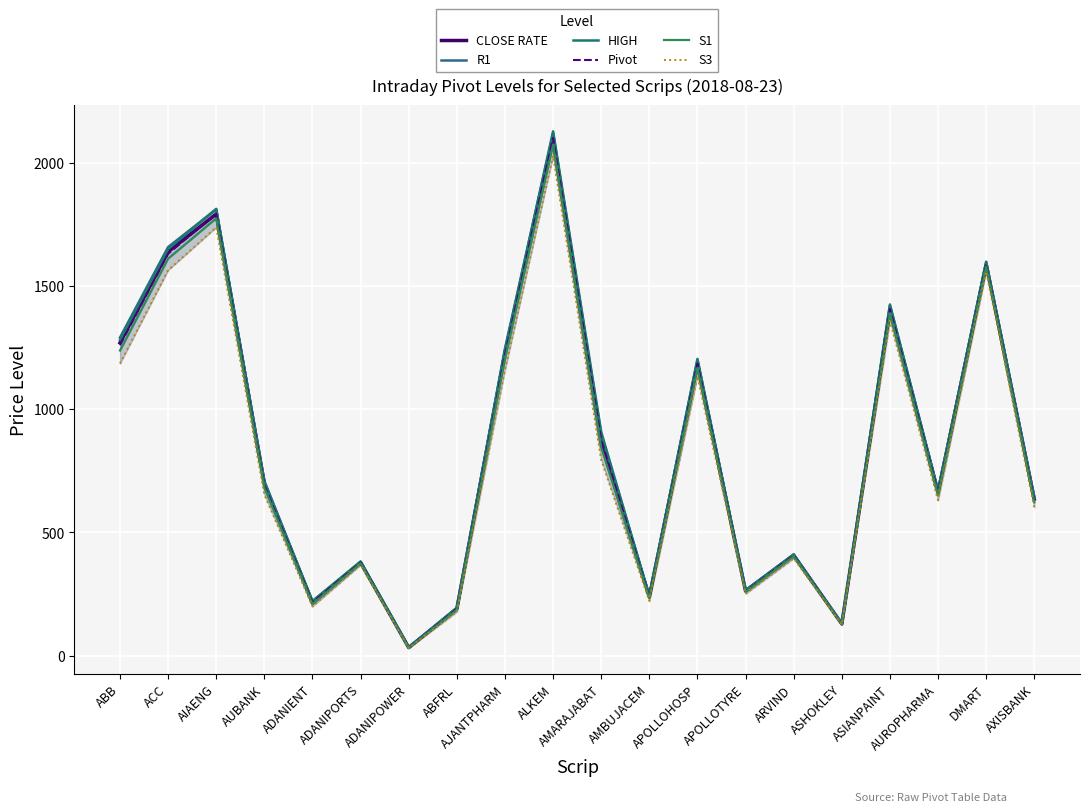

Is the value of CLOSE RATE at ADANIPOWER greater than the value of Pivot at ASHOKLEY?

No